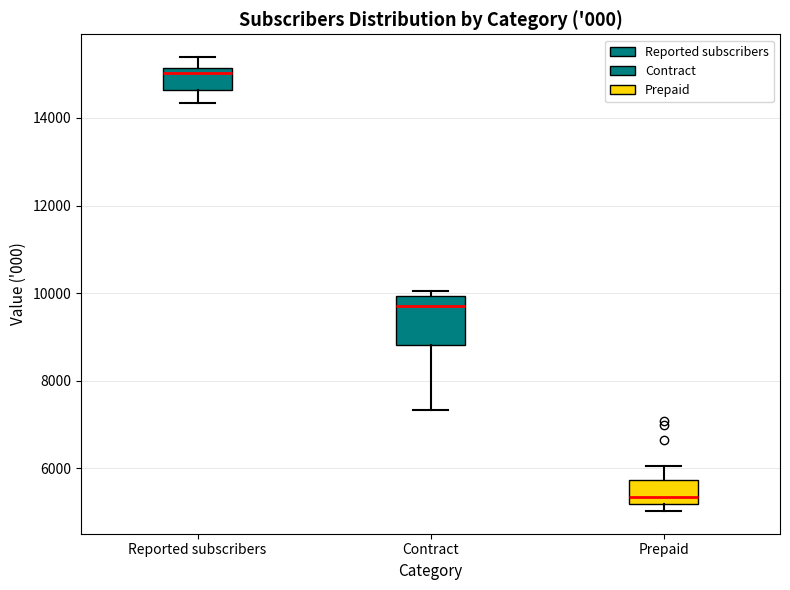

Which box is the tallest, from its lower edge to its upper edge?

Contract